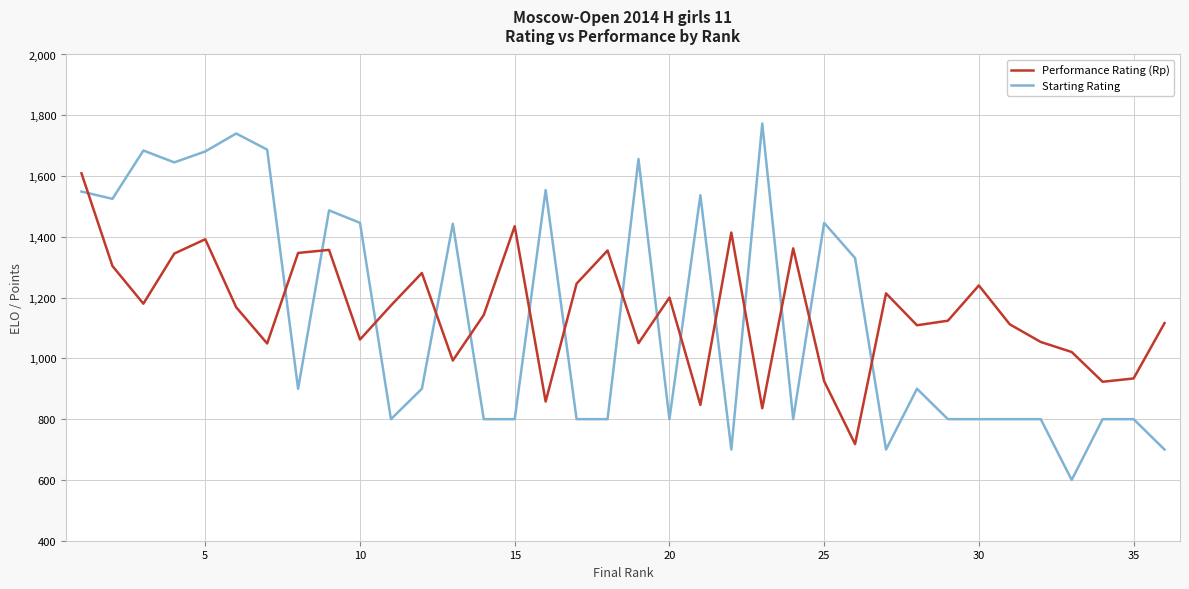

Which series has the largest total across all categories?

Performance Rating (Rp)